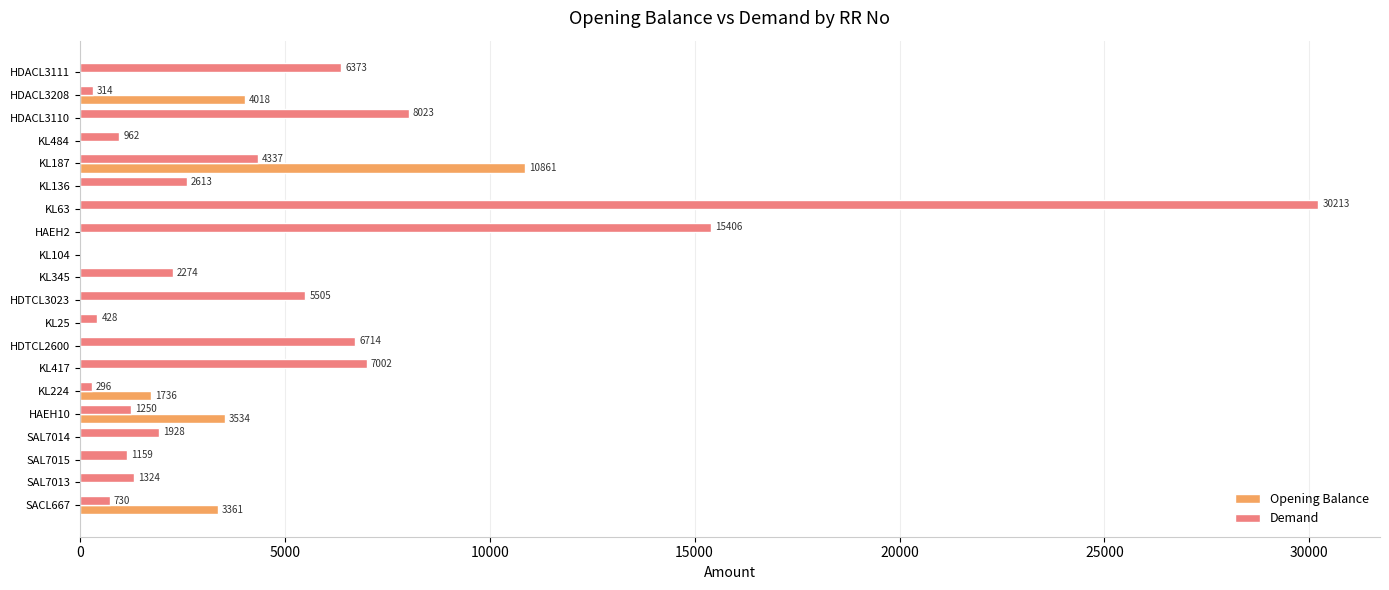

What is the greatest value displayed?

30213